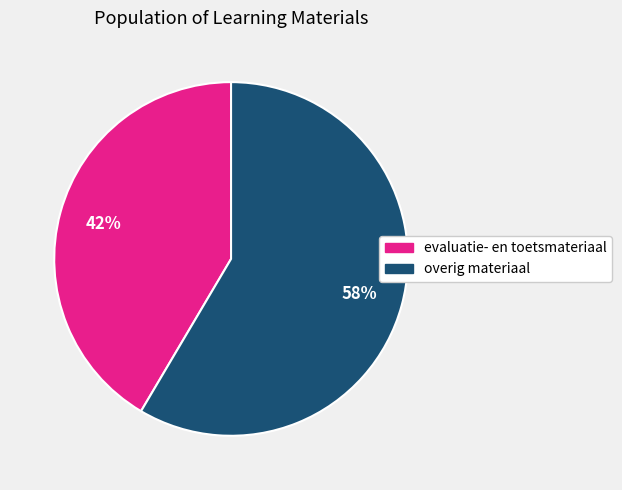

Is there a majority slice in this chart?

Yes